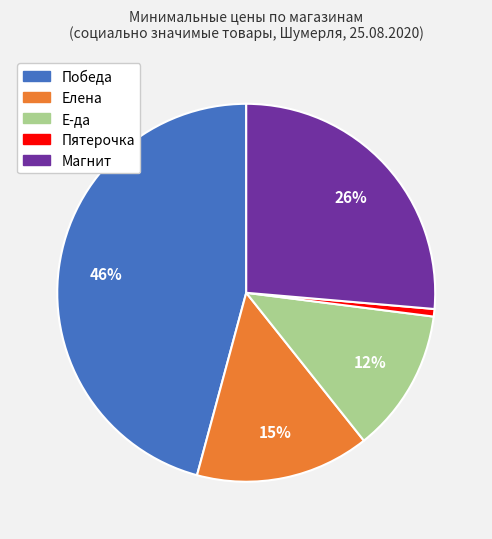

To the nearest percent, what percentage of the pie is Победа?

46%